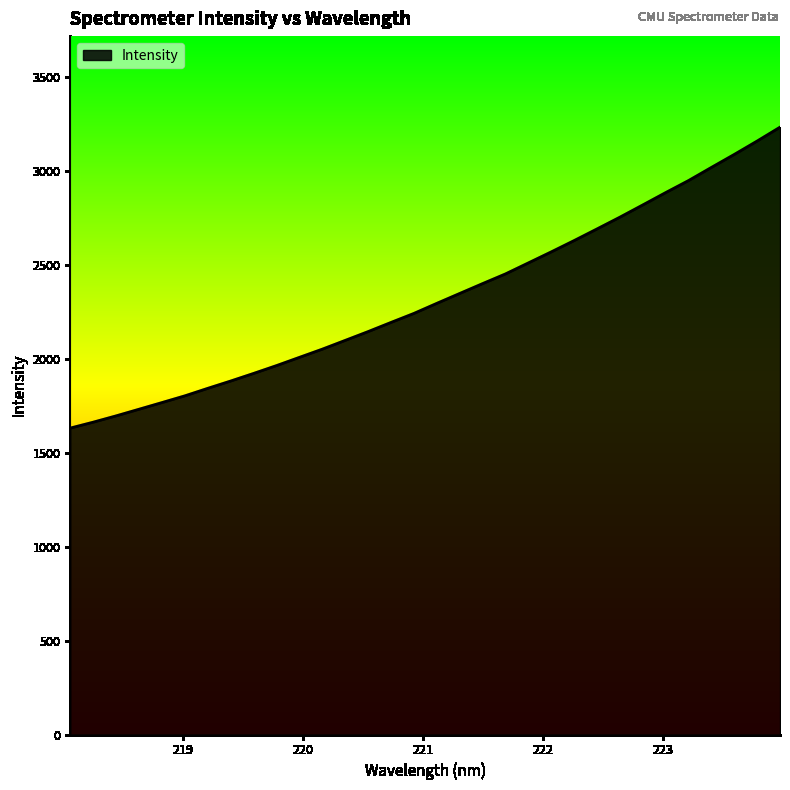

What is the maximum value shown in the chart?

3235.1